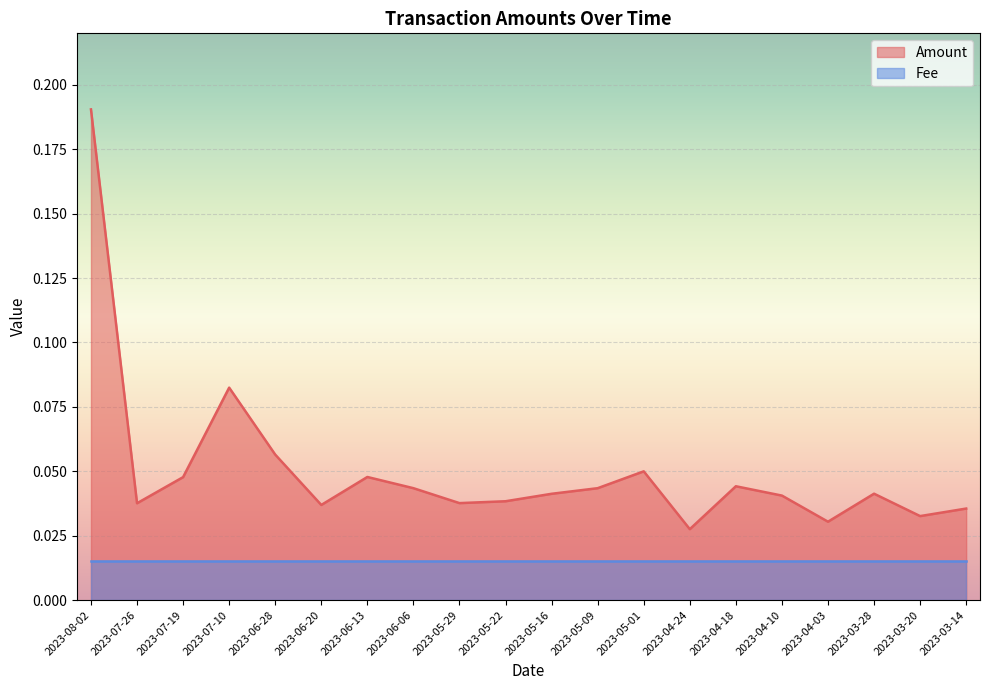

Rank the categories by value from lowest to highest.

2023-04-24, 2023-04-03, 2023-03-20, 2023-03-14, 2023-06-20, 2023-07-26, 2023-05-29, 2023-05-22, 2023-04-10, 2023-05-16, 2023-03-28, 2023-05-09, 2023-06-06, 2023-04-18, 2023-07-19, 2023-06-13, 2023-05-01, 2023-06-28, 2023-07-10, 2023-08-02